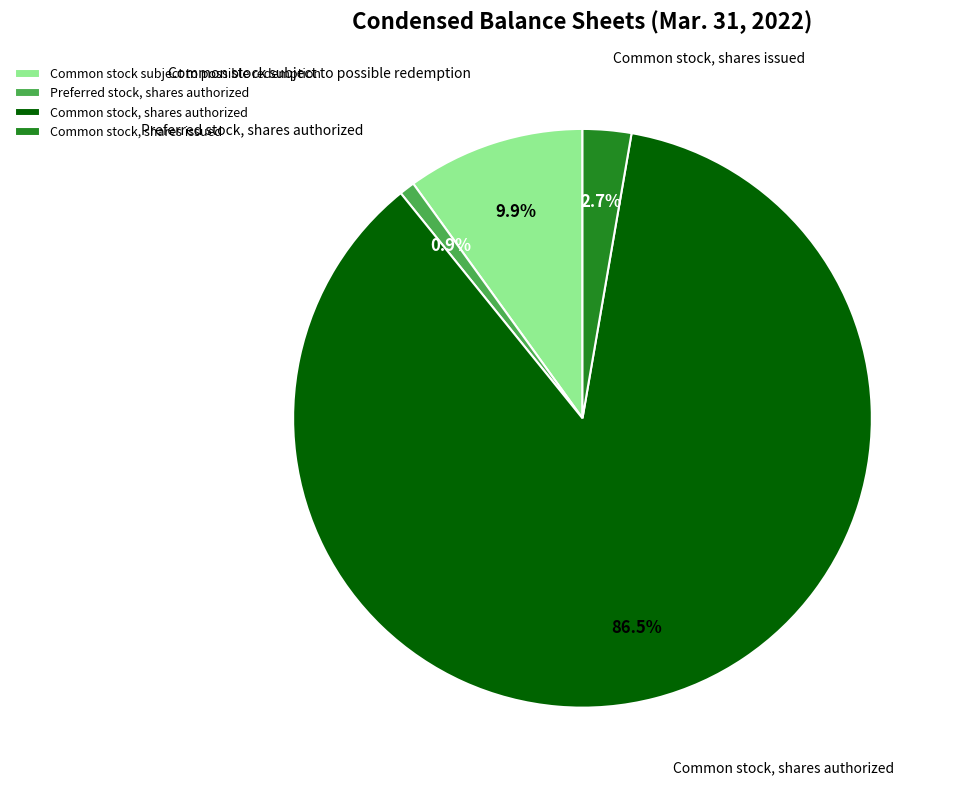

Rank the categories by value from lowest to highest.

Preferred stock, shares authorized, Common stock, shares issued, Common stock subject to possible redemption, Common stock, shares authorized